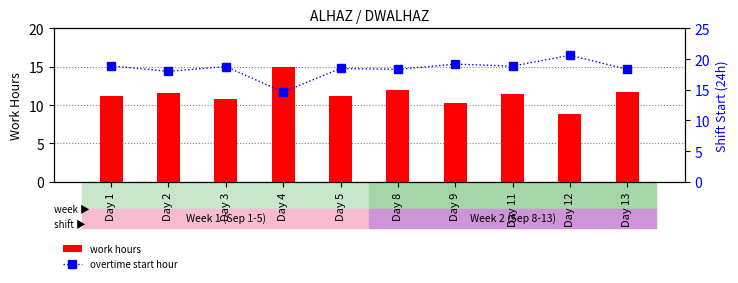

At which category does the chart reach its peak across all series?

Day 12